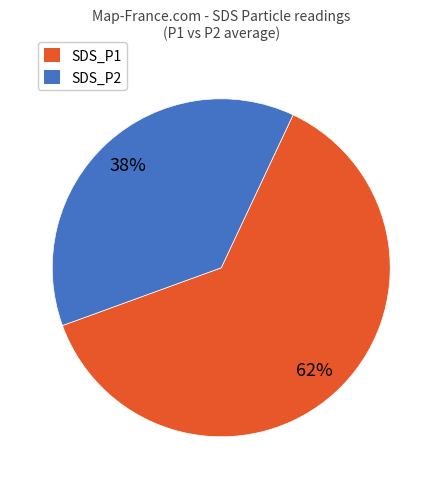

Rank the categories by value from highest to lowest.

SDS_P1, SDS_P2